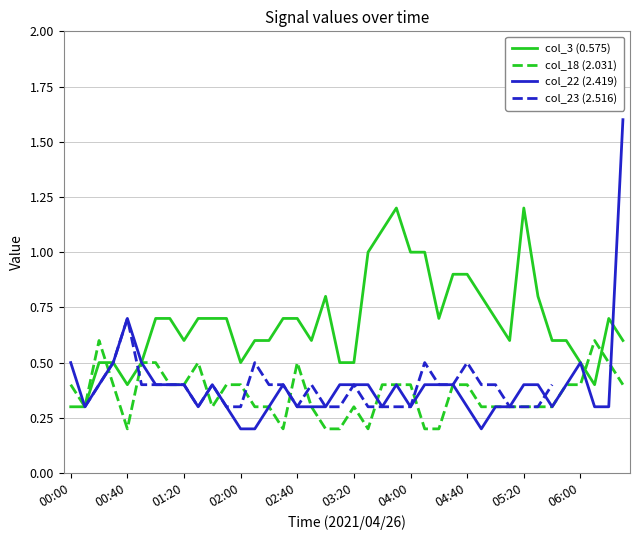

In col_3 (0.575), how many points are lower than both neighbors (excluding endpoints)?

7